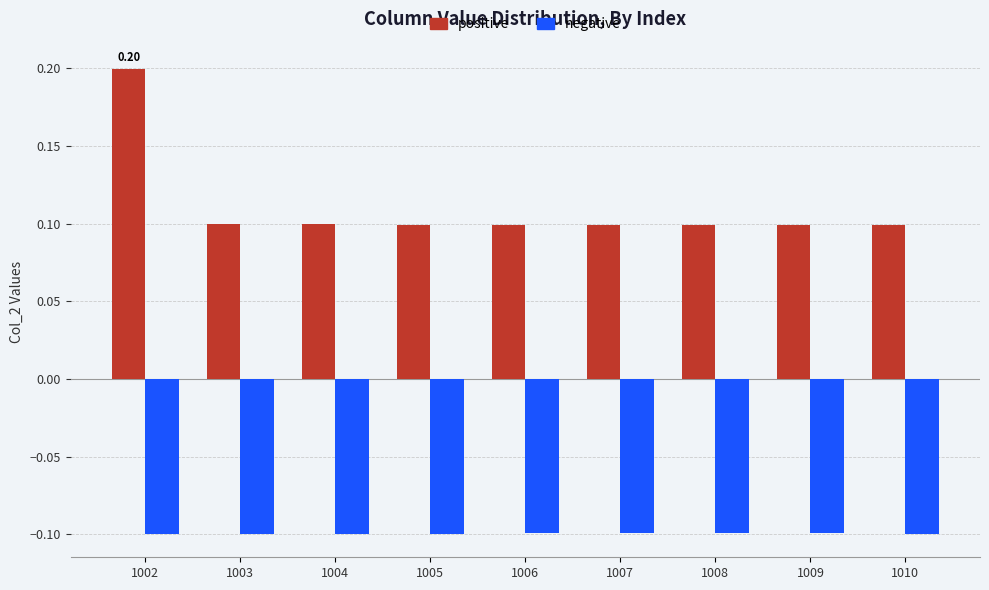

Reading right to left, transcribe all the data shown in this chart.

positive: 1010=0.1	1009=0.1	1008=0.1	1007=0.1	1006=0.1	1005=0.1	1004=0.1	1003=0.1	1002=0.2
negative: 1010=-0.1	1009=-0.1	1008=-0.1	1007=-0.1	1006=-0.1	1005=-0.1	1004=-0.1	1003=-0.1	1002=-0.1